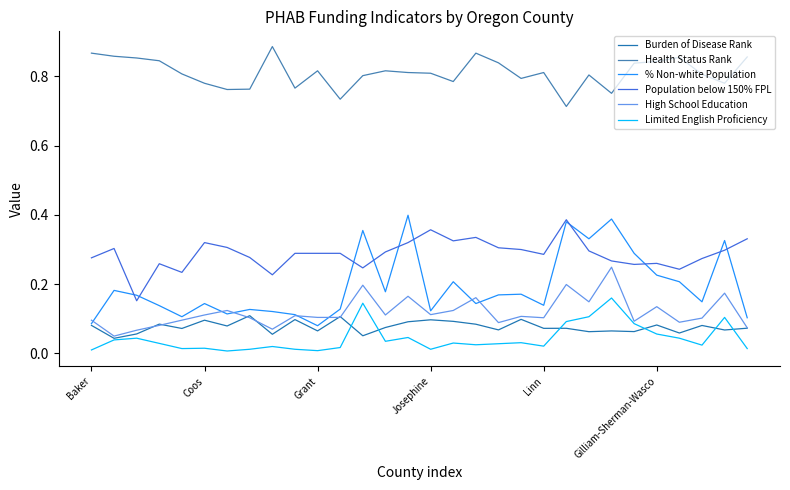

True or false: Burden of Disease Rank and Health Status Rank intersect in this chart.

False